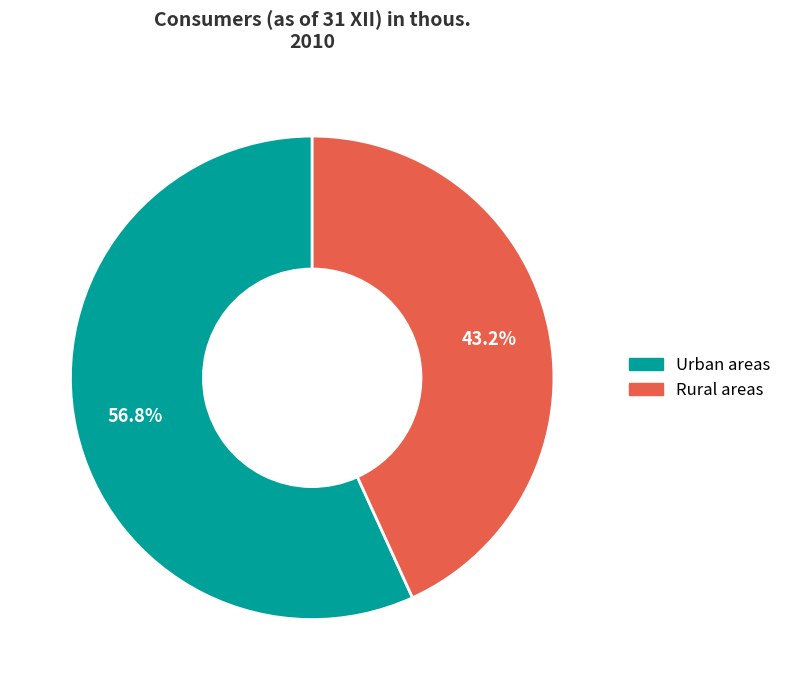

Is it true that Rural areas is 49% of the pie?

False